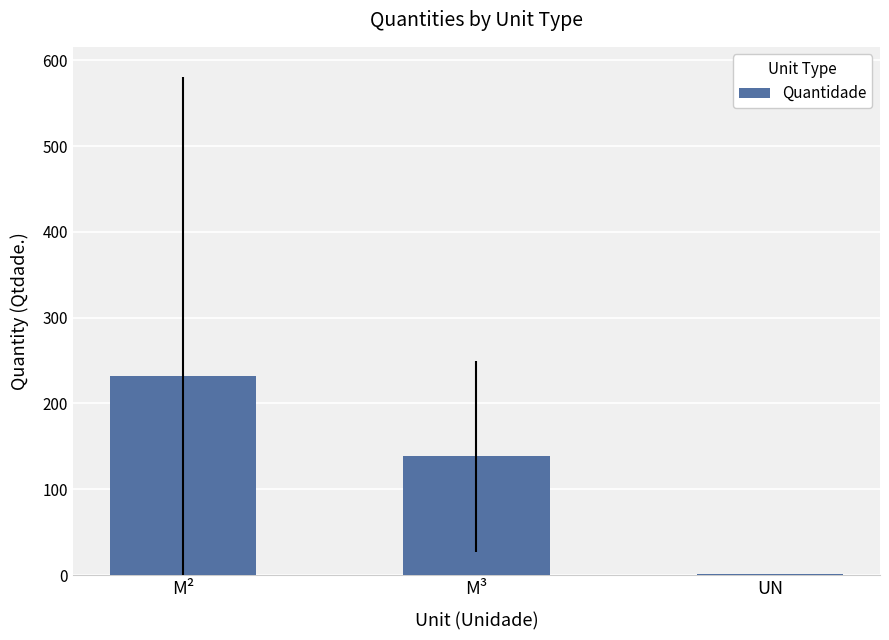

Which category has the highest value across all series?

M²